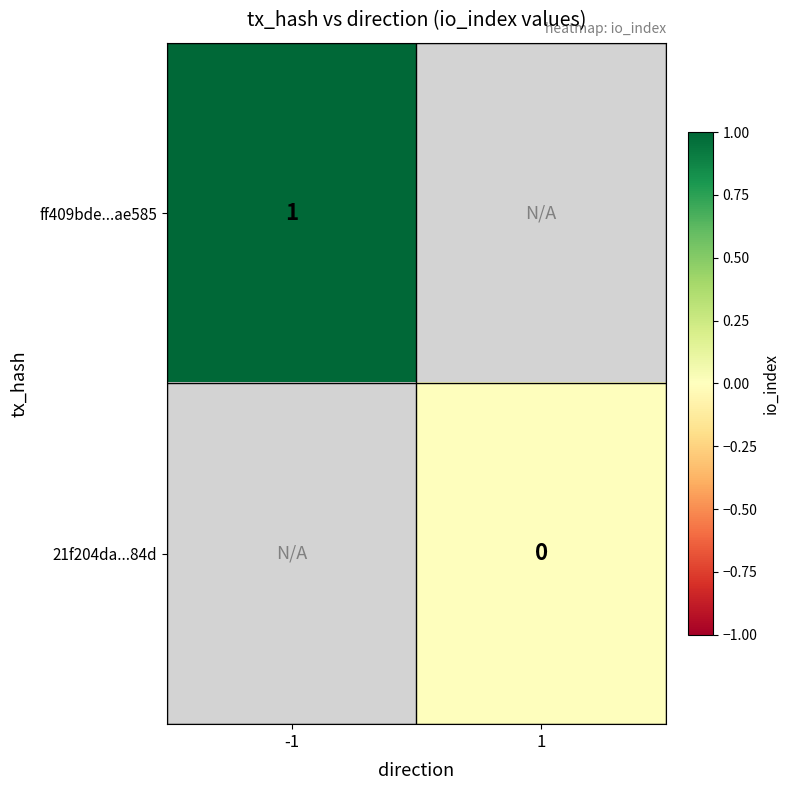

Is it true that ff409bde...ae585 equals 1 at -1?

True